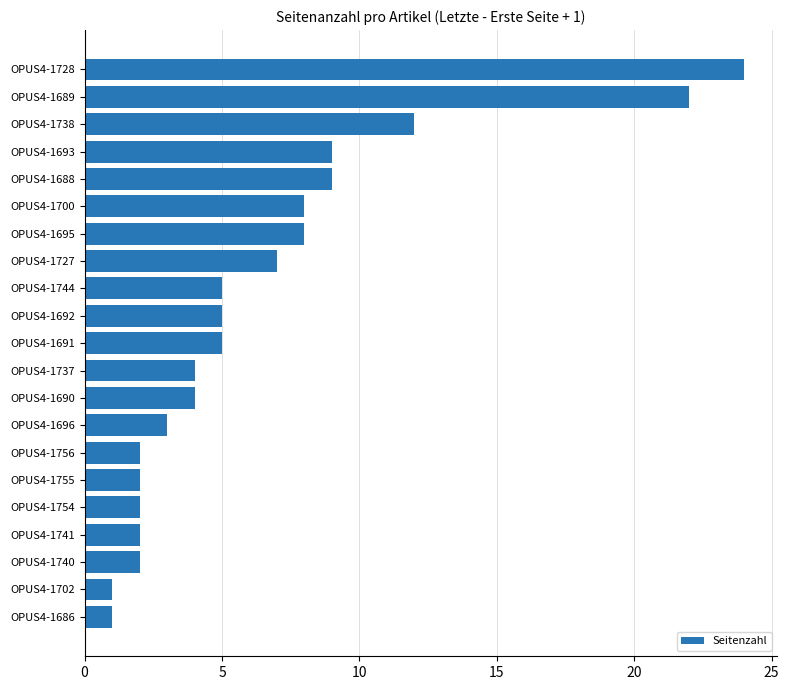

Reading top to bottom, what are all the values shown in this chart?

24	22	12	9	9	8	8	7	5	5	5	4	4	3	2	2	2	2	2	1	1